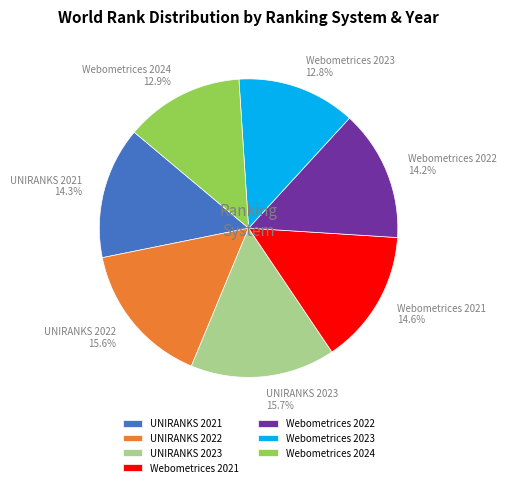

The UNIRANKS 2021 slice represents 8% of the pie. True or false?

False